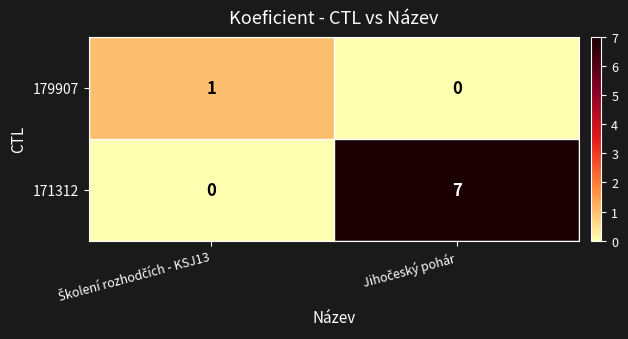

How many distinct data groups are displayed?

2